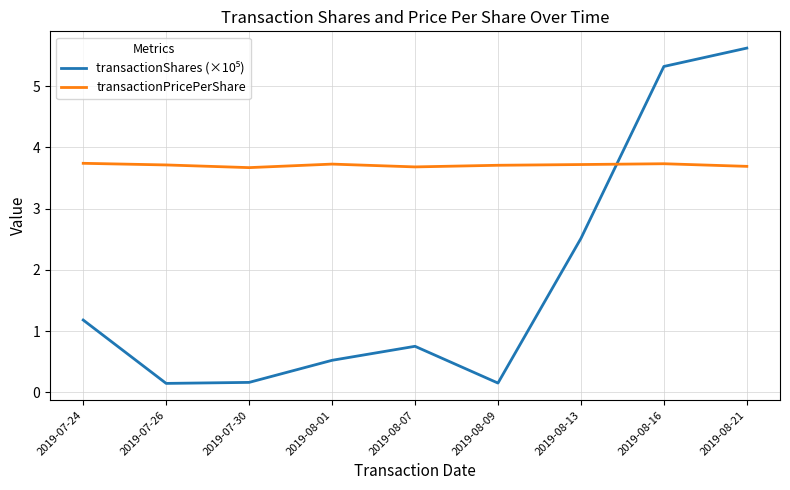

Which series has the largest total across all categories?

transactionPricePerShare